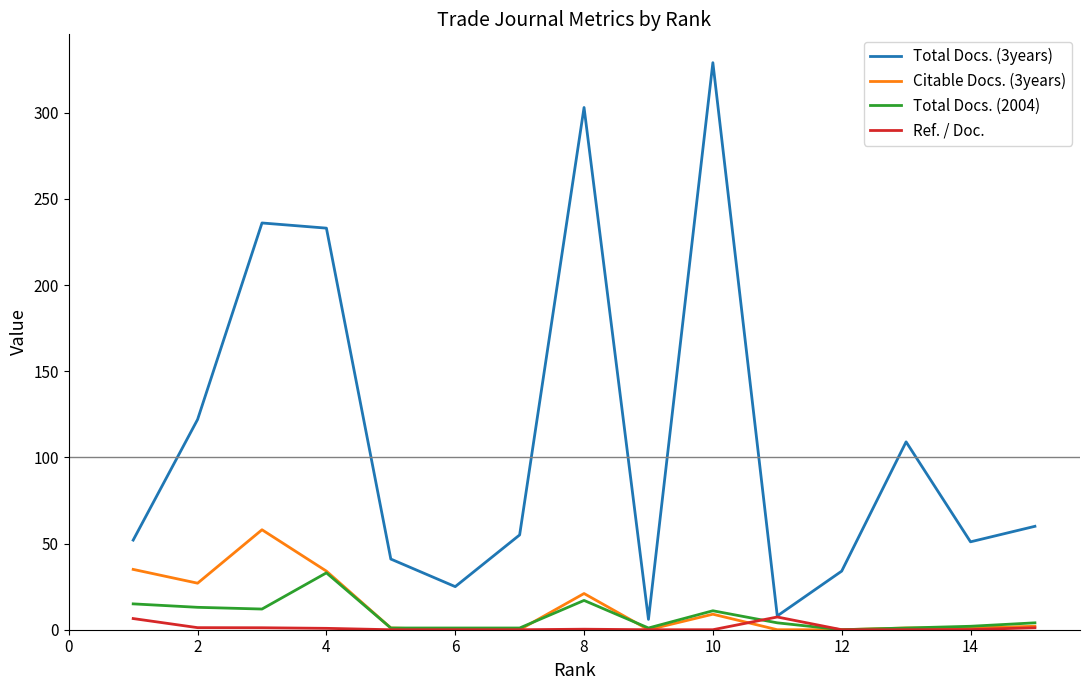

Which series has the largest range (max minus min)?

Total Docs. (3years)